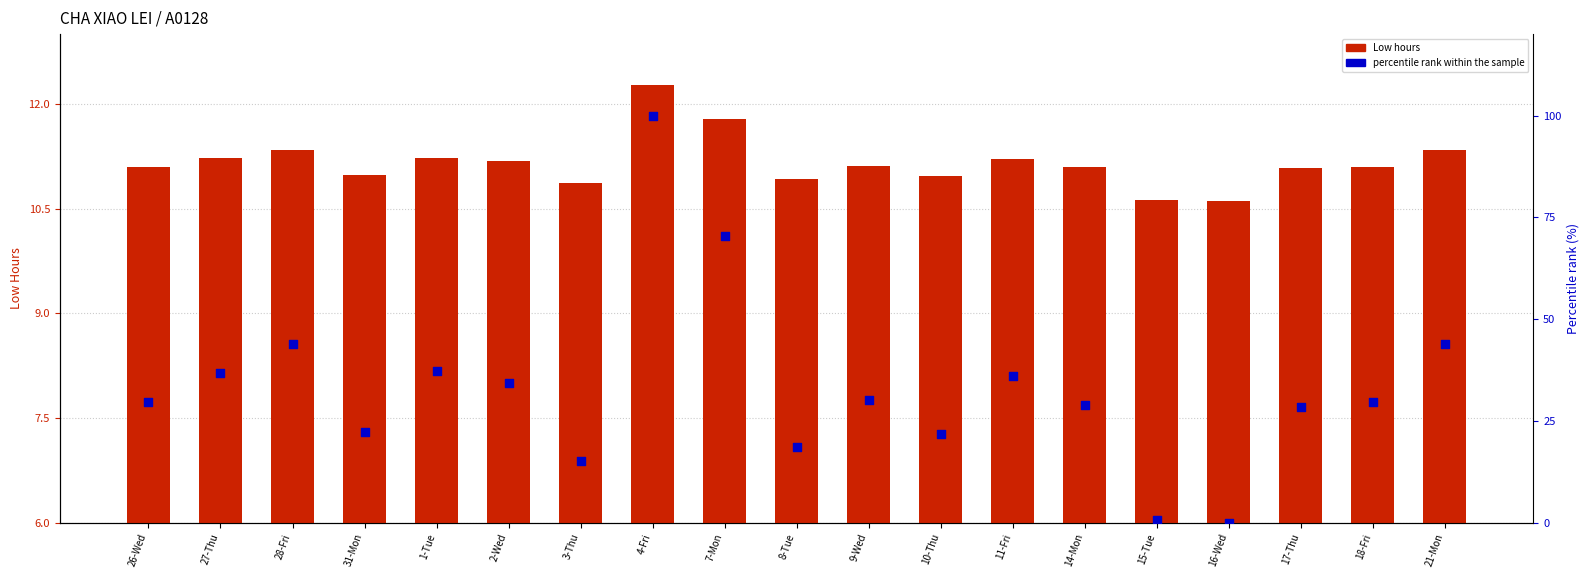

What is the total value across all series at 14-Mon?

40.0